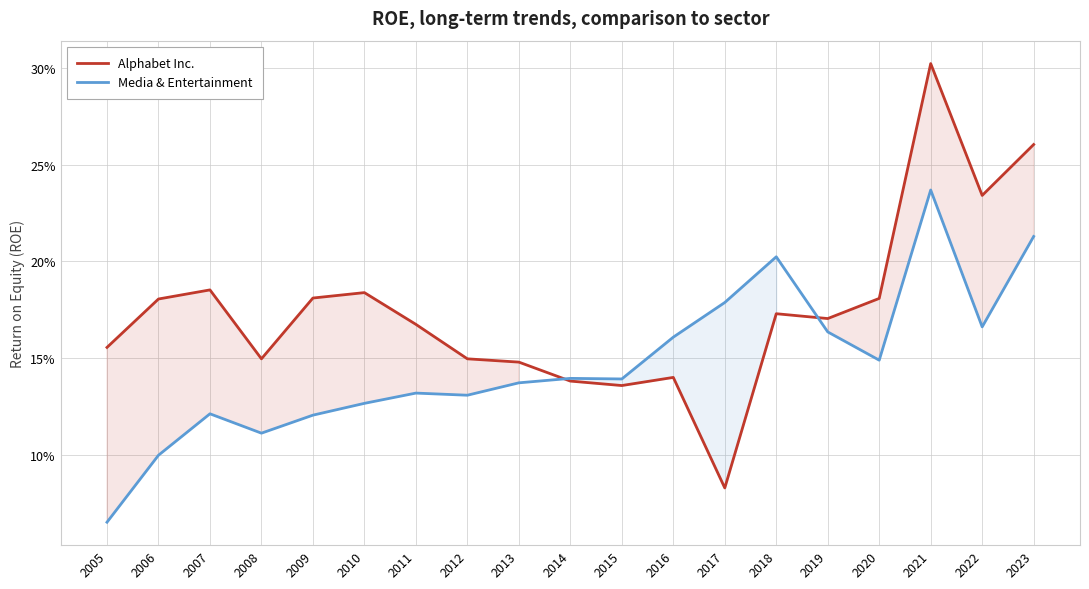

What is the total value across all series at 2009?

0.3